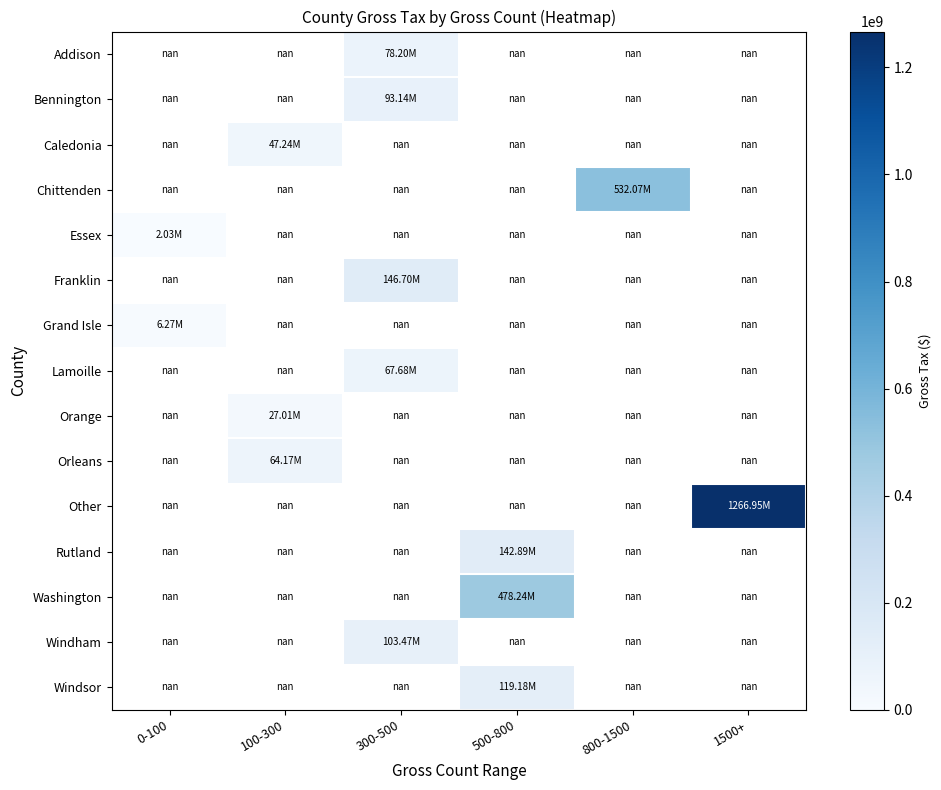

Which has a higher value, 300-500 or 1500+?

1500+